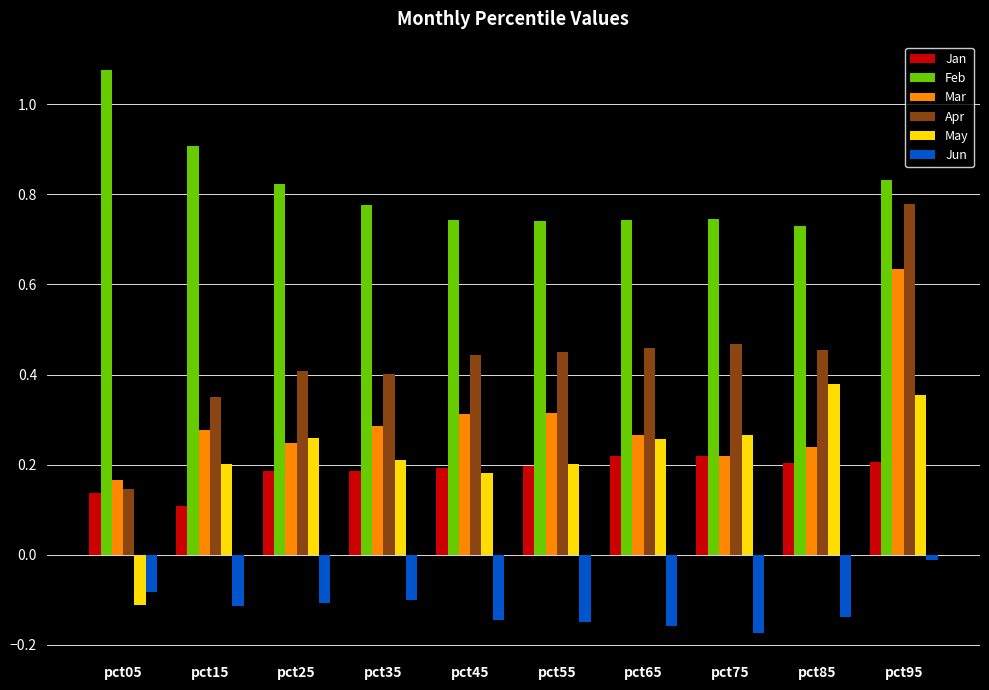

Which series changed the most between pct05 and pct95?

Apr